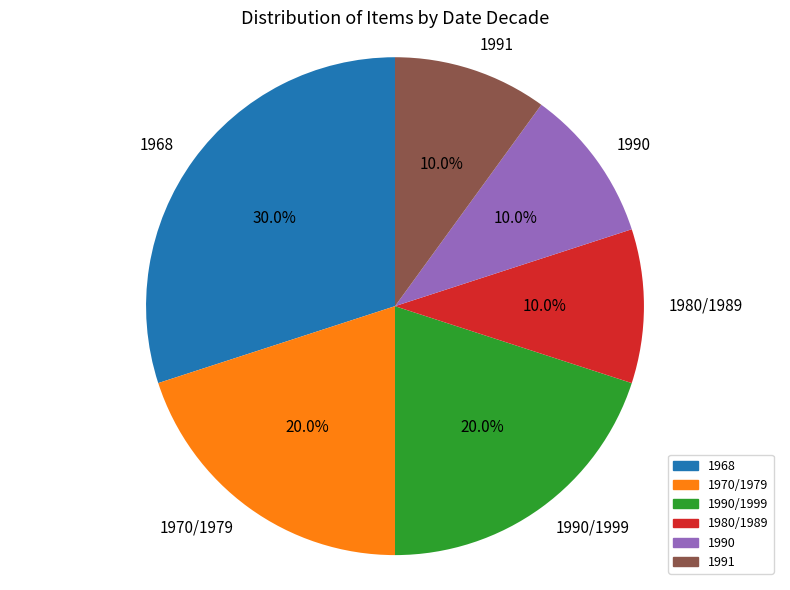

Does 1990/1999 account for over 50% of the chart?

No